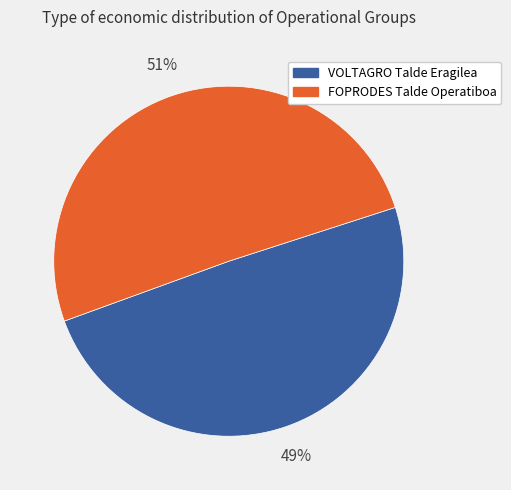

To the nearest percent, what is the average slice percentage?

50%